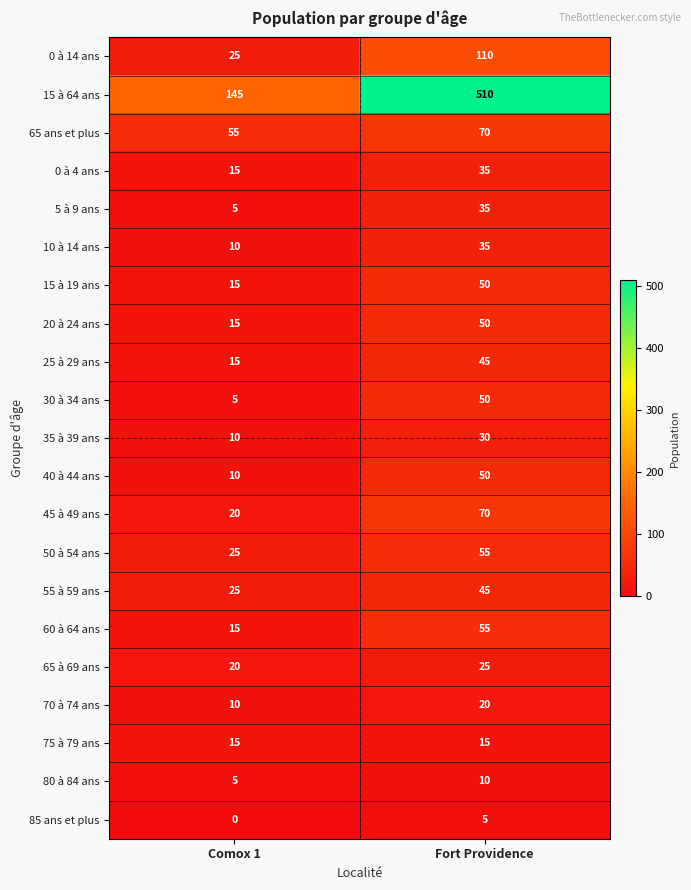

Where is 15 à 64 ans nearest to the value 327?

Comox 1